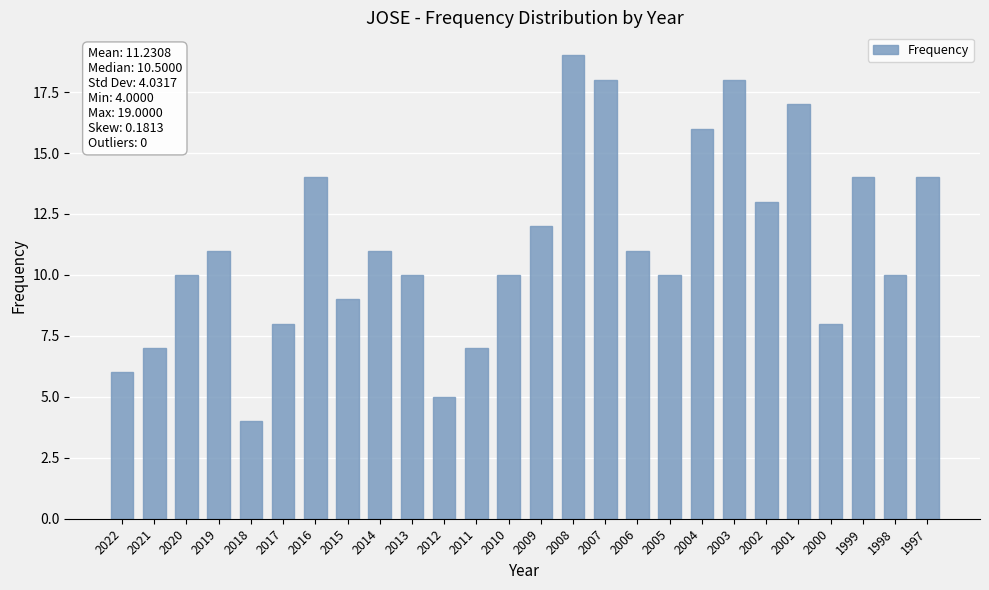

The chart shows a value of 22 at 1997. True or false?

False